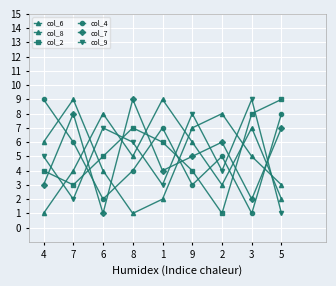

Is this an area chart (filled region under the line)?

No